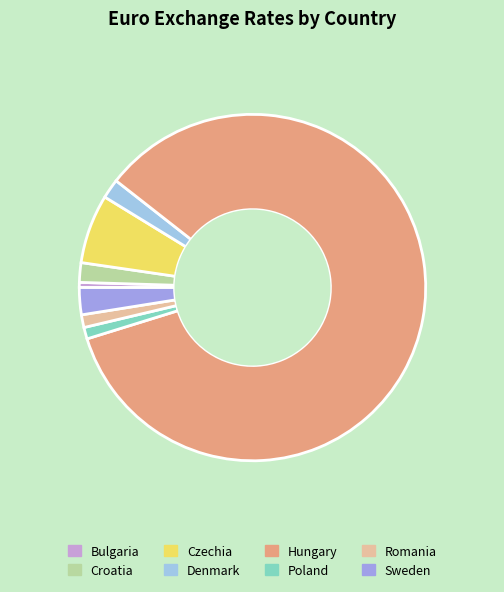

Combined, do Czechia and Bulgaria account for over 50%?

No